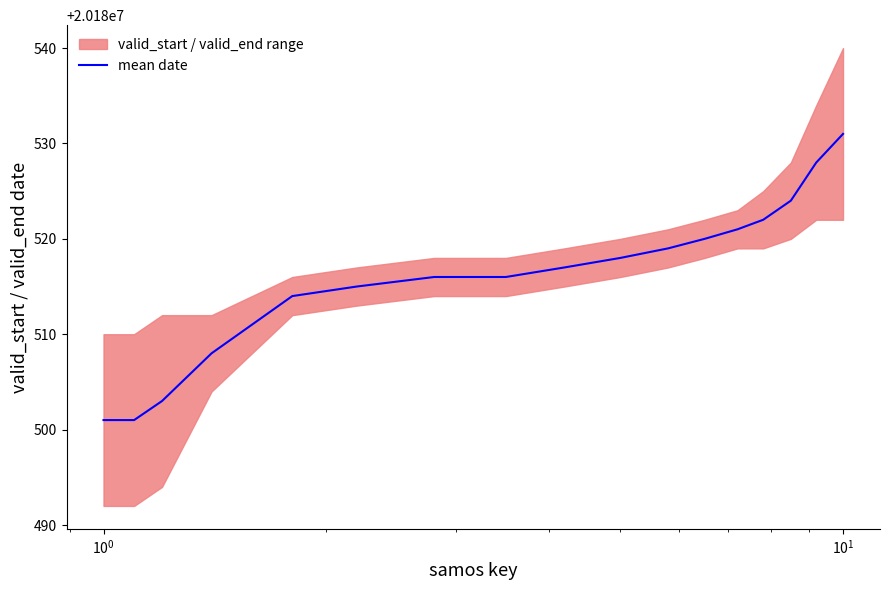

How many values exceed 20180517?

8